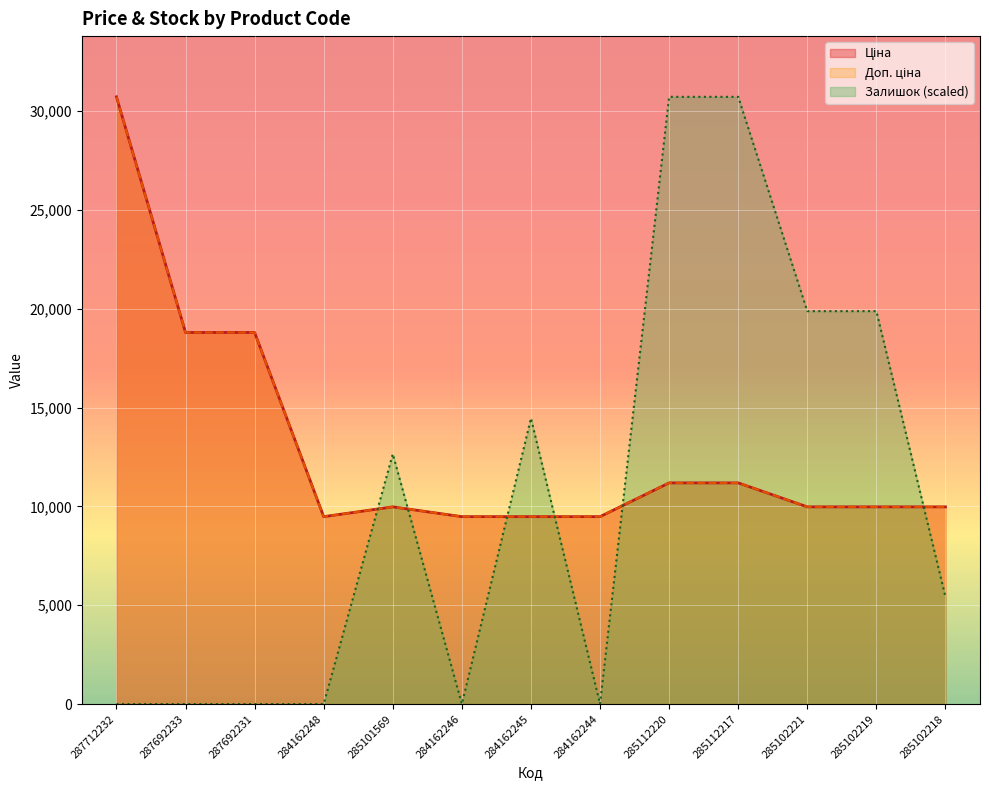

Rank the series by their maximum value, from highest to lowest.

Ціна, Доп. ціна, Залишок